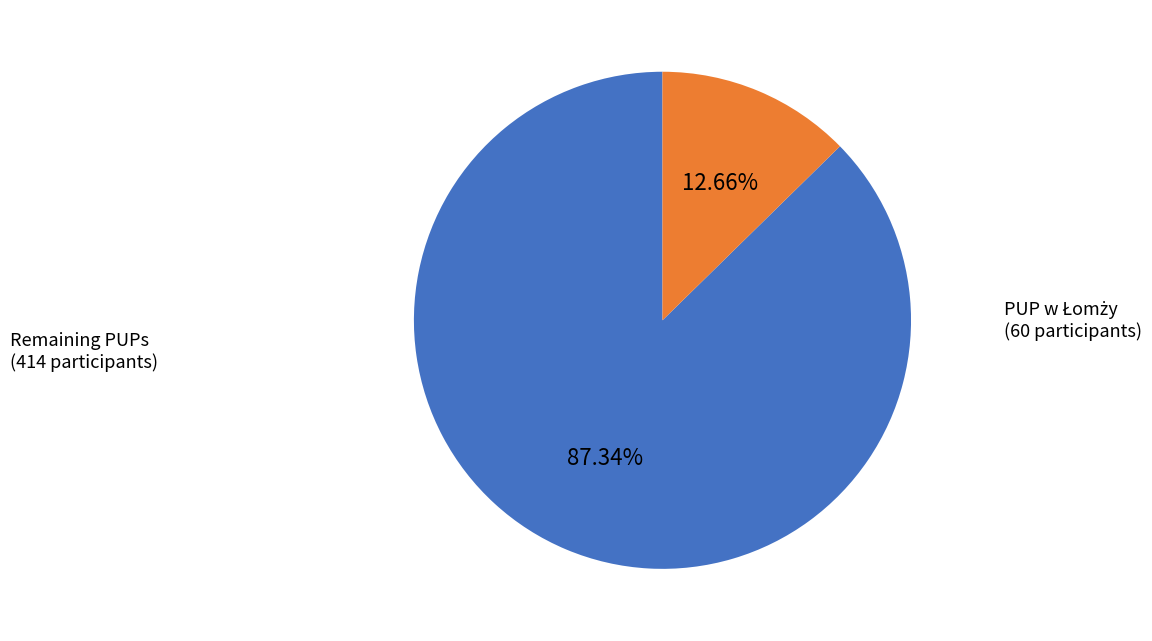

Which slice is the largest?

Remaining PUPs